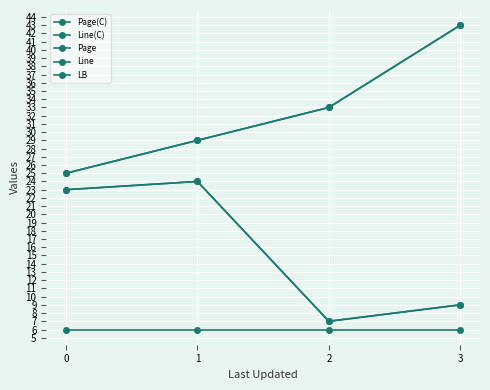

Where does the Line series first go above 23?

1